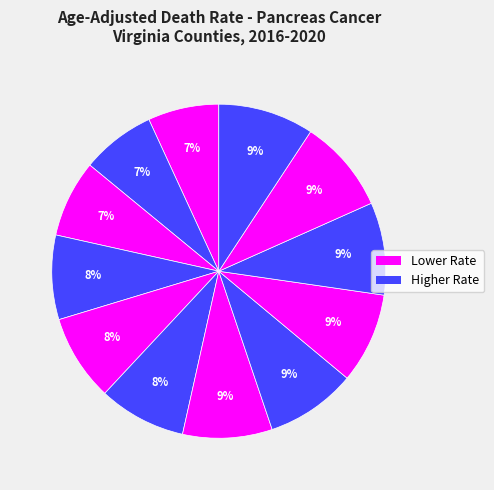

How many slices are in this pie chart?

12